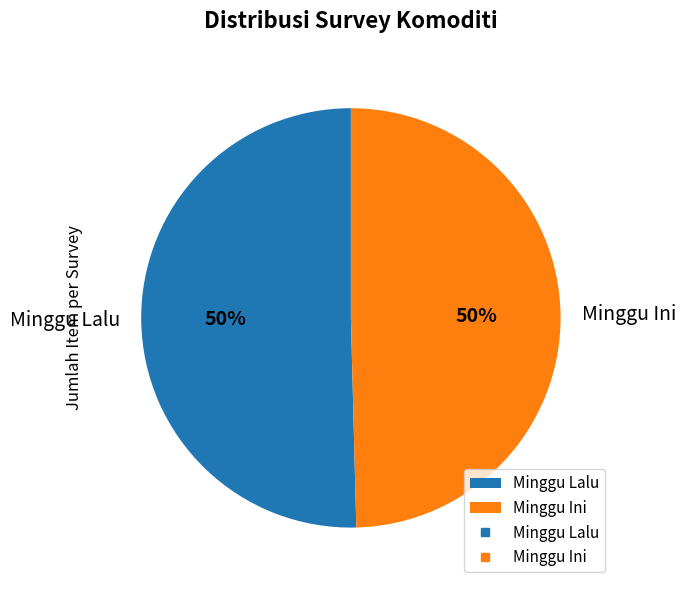

Count the number of slices in the pie.

2